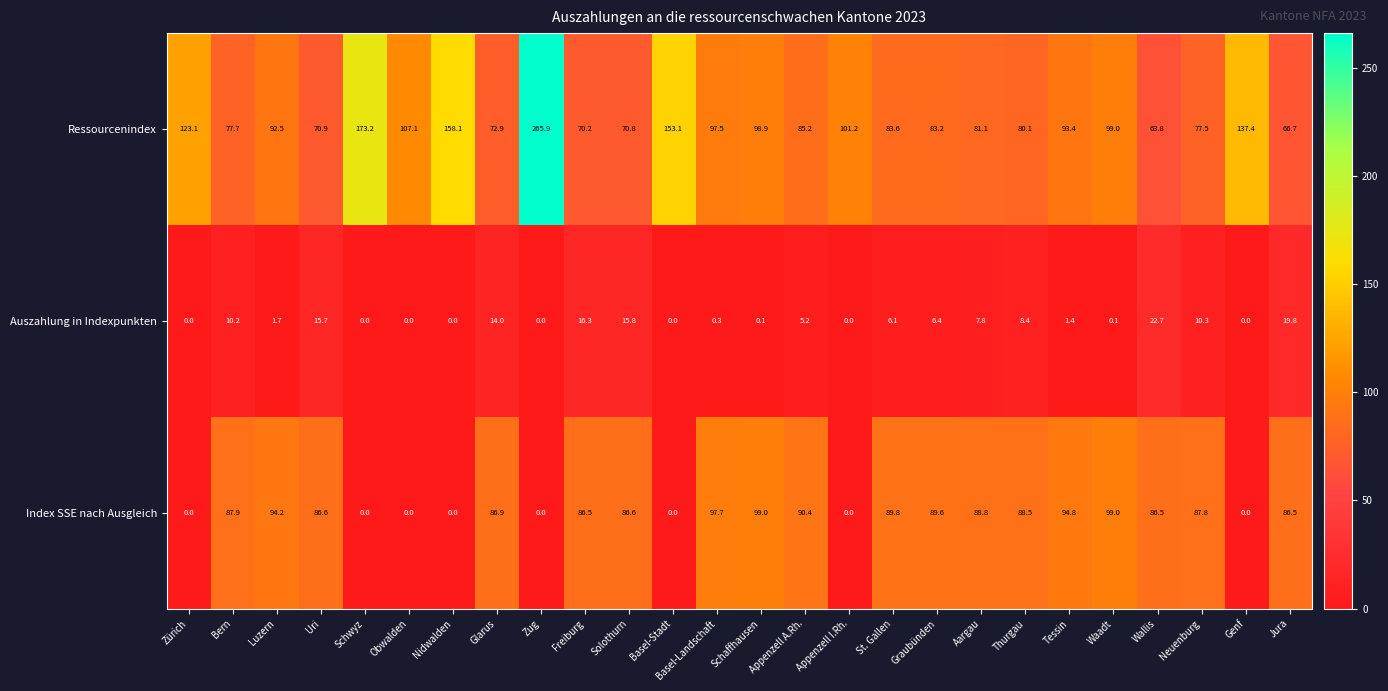

At which category is the sum across all series the highest?

Zug